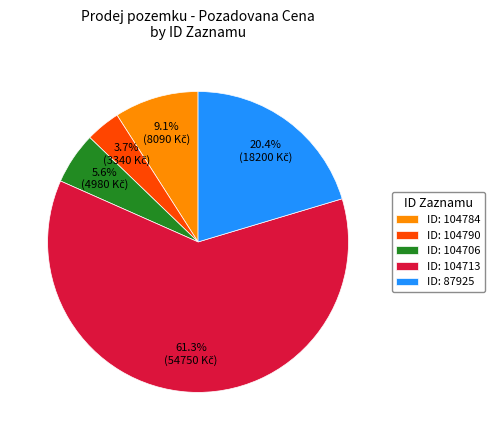

Rank the categories by value from lowest to highest.

ID: 104790, ID: 104706, ID: 104784, ID: 87925, ID: 104713